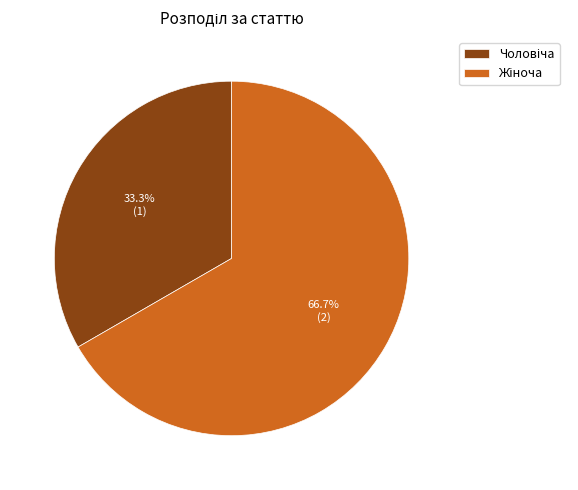

Is there any slice that represents more than half of the pie?

Yes